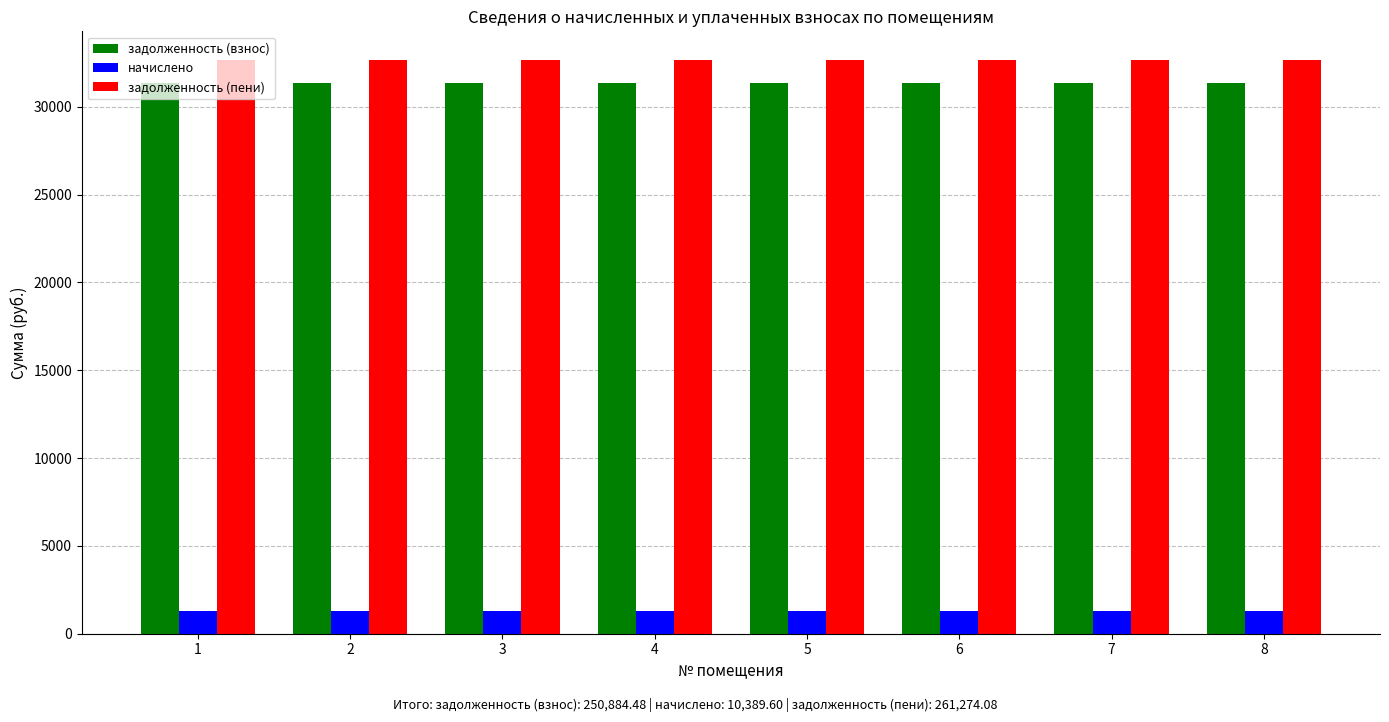

What is the value of the задолженность (пени) bar at the 4th from the left?

32659.3